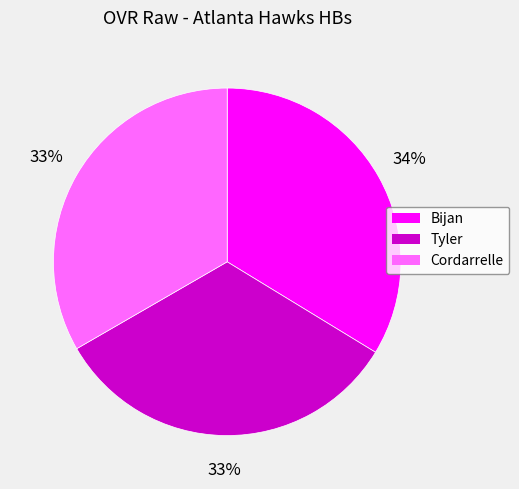

Is it true that Bijan is 34% of the pie?

True